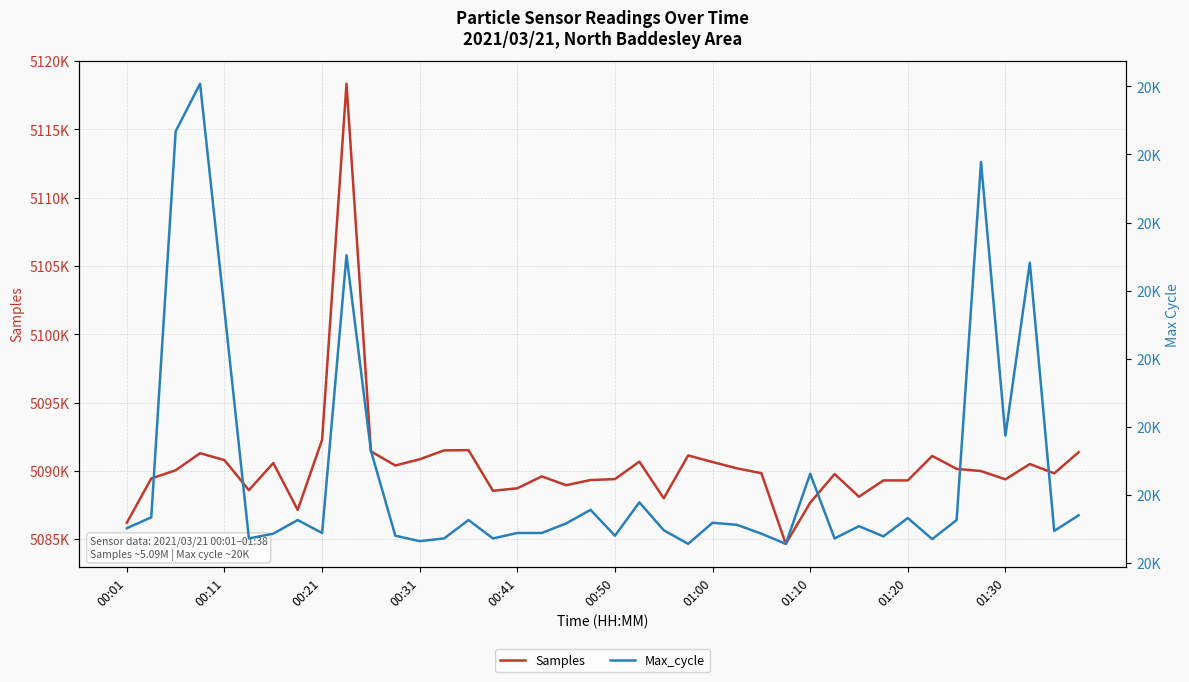

What is the minimum value shown in the chart?

20028